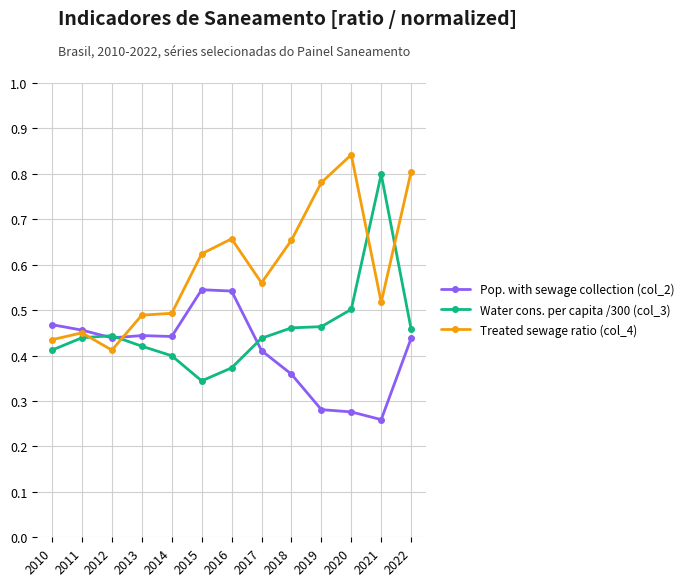

True or false: Pop. with sewage collection (col_2) has a value of 0.1 at 2020.

False